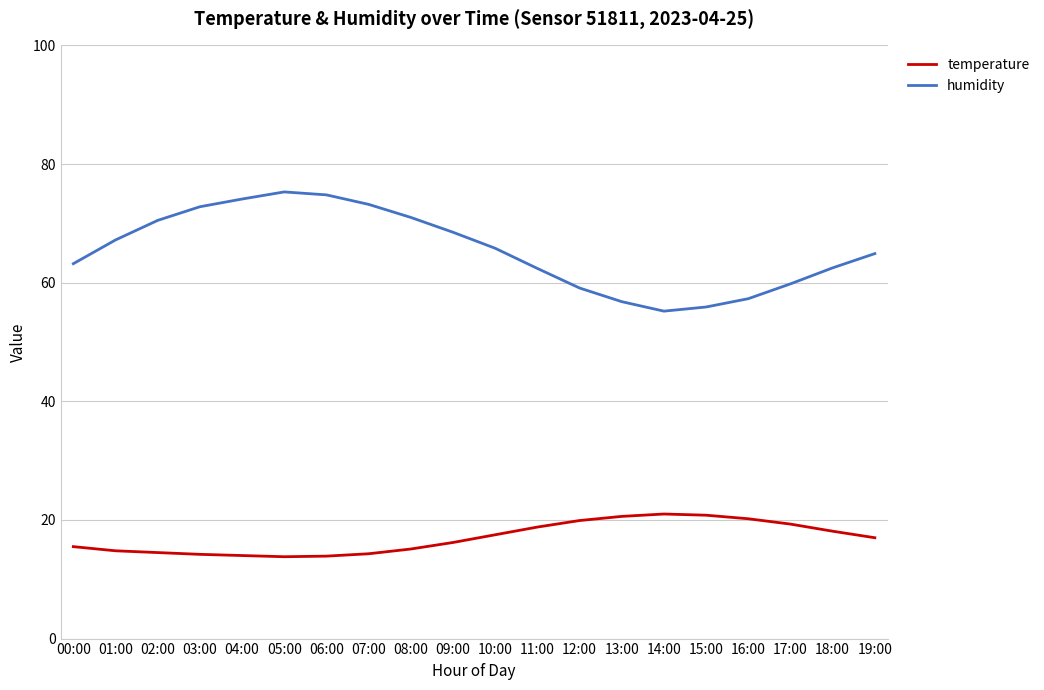

Is the value of humidity at 02:00 greater than the value of temperature at 11:00?

Yes